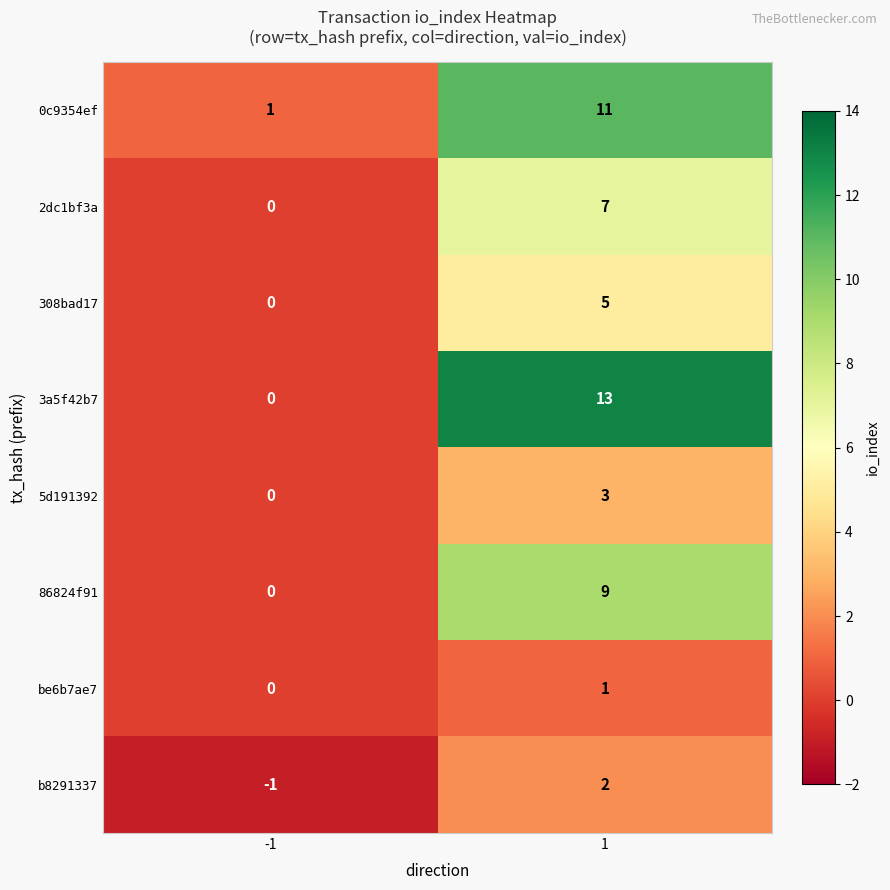

Is it true that 308bad17 equals 0 at -1?

True